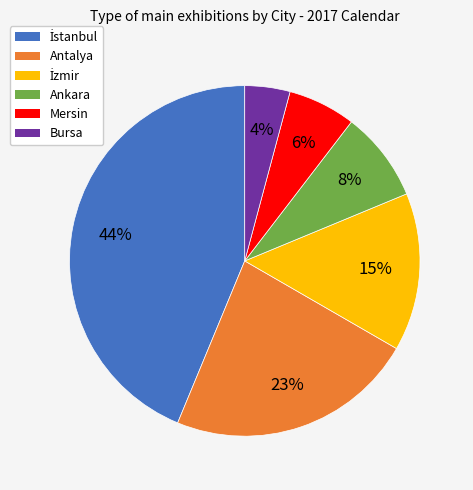

To the nearest percent, what is the combined percentage of Antalya and Bursa?

27%